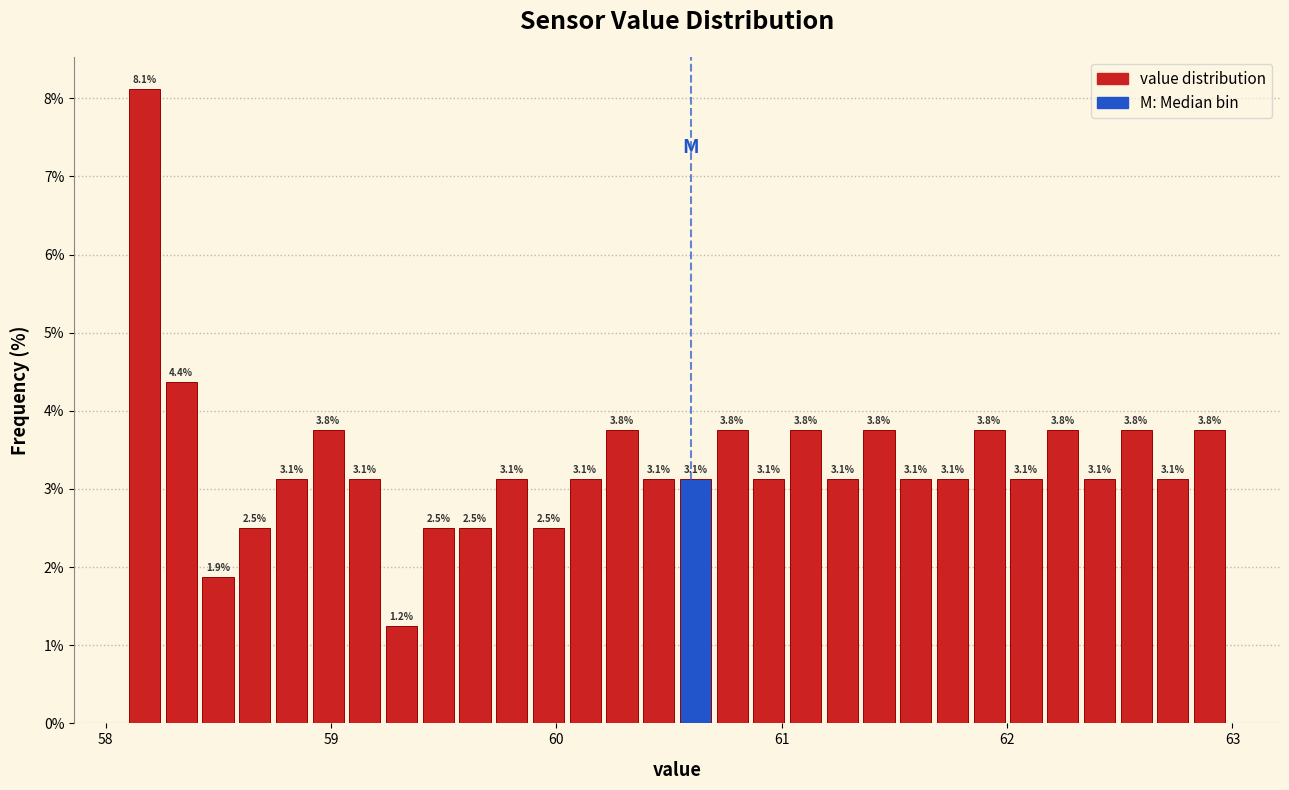

Around what value on the x-axis is the tallest bar? Give the approximate position of its centre, as read against the axis.

58.2